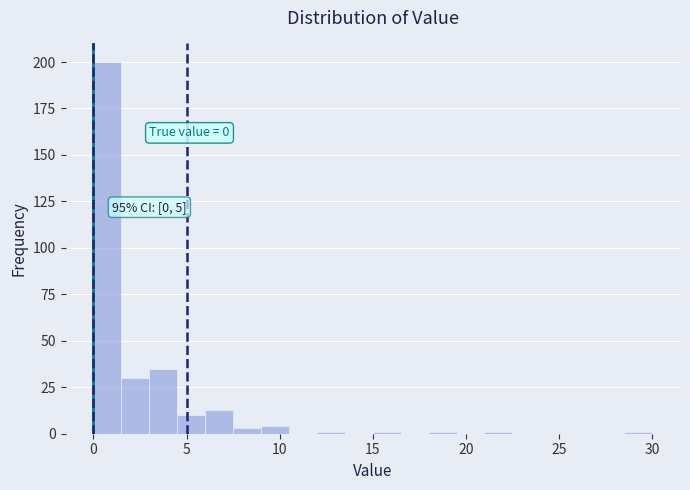

Around what value on the x-axis is the tallest bar? Give the approximate position of its centre, as read against the axis.

1.0